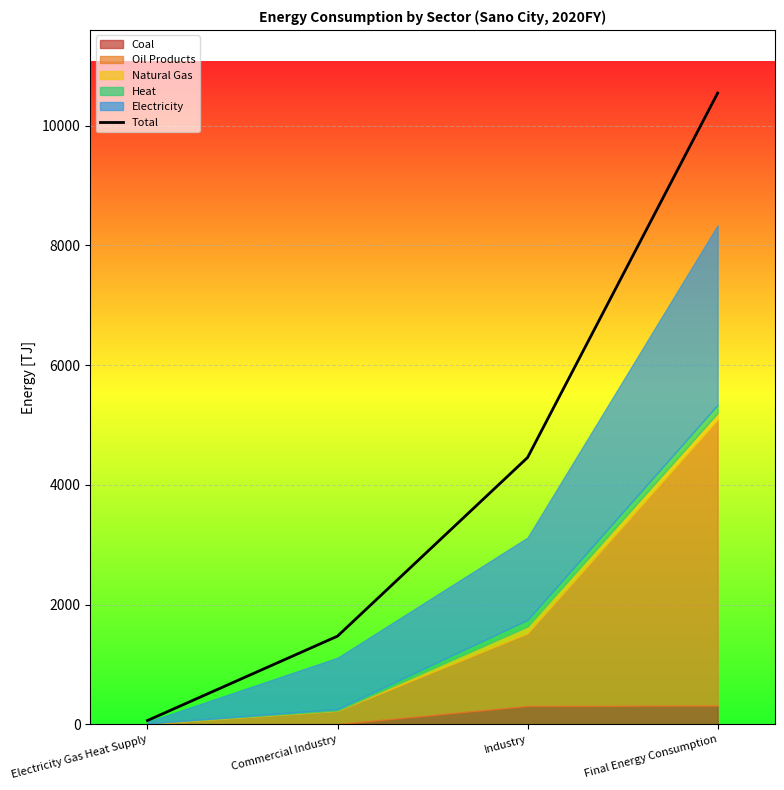

Read the value at Industry.

4457.4